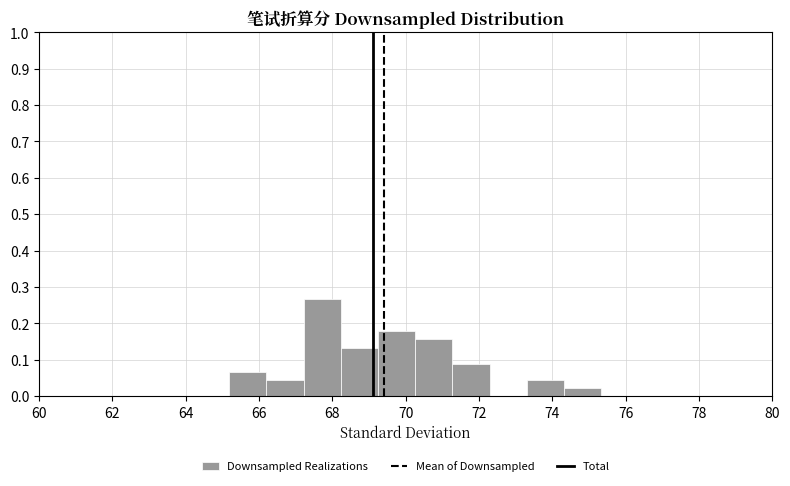

Reading left to right, list every bar in this chart as the range it spans on the x-axis followed by its height. Neither the bar edges nor the heights are printed on the chart, so give them approximately, as read against the axes.

65.2 to 66.2: 0.07
66.2 to 67.2: 0.04
67.2 to 68.2: 0.27
68.2 to 69.2: 0.13
69.2 to 70.2: 0.18
70.2 to 71.2: 0.16
71.2 to 72.2: 0.09
72.2 to 73.4: 0
73.4 to 74.4: 0.04
74.4 to 75.4: 0.02